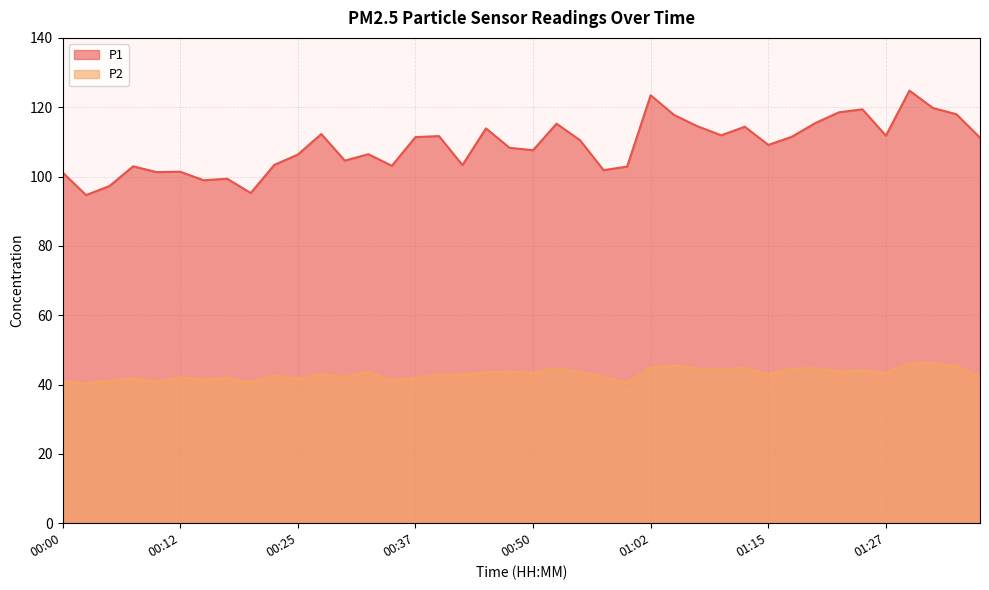

Which series has the largest total across all categories?

P1